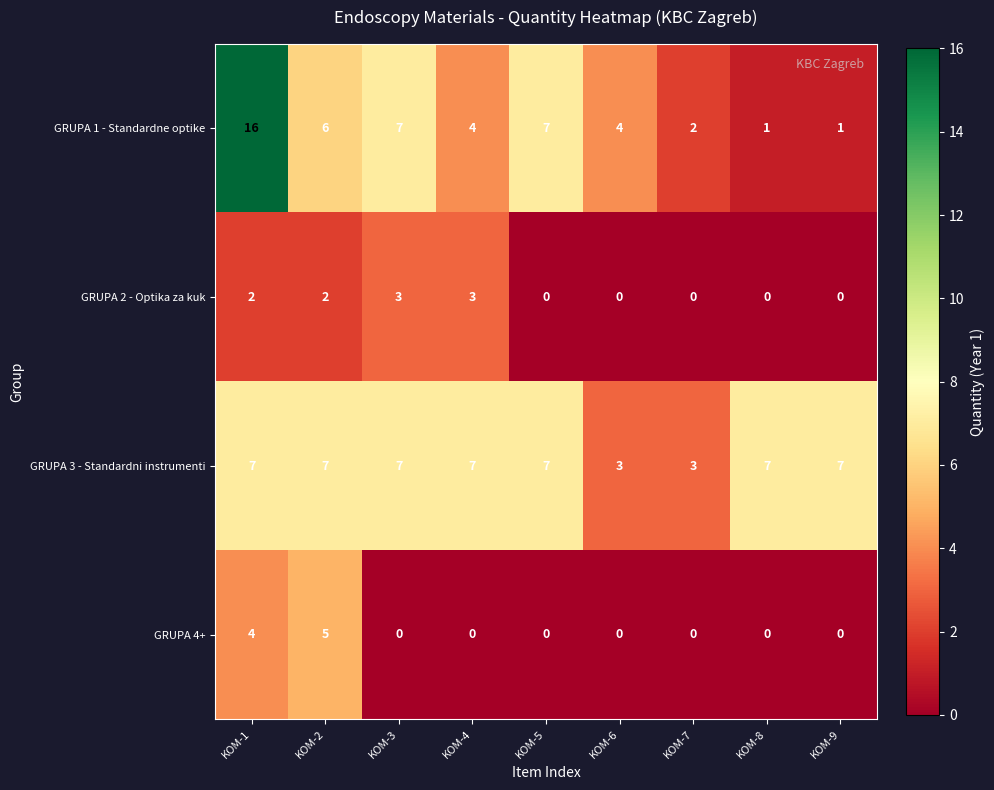

What is the average value of the GRUPA 3 - Standardni instrumenti series?

6